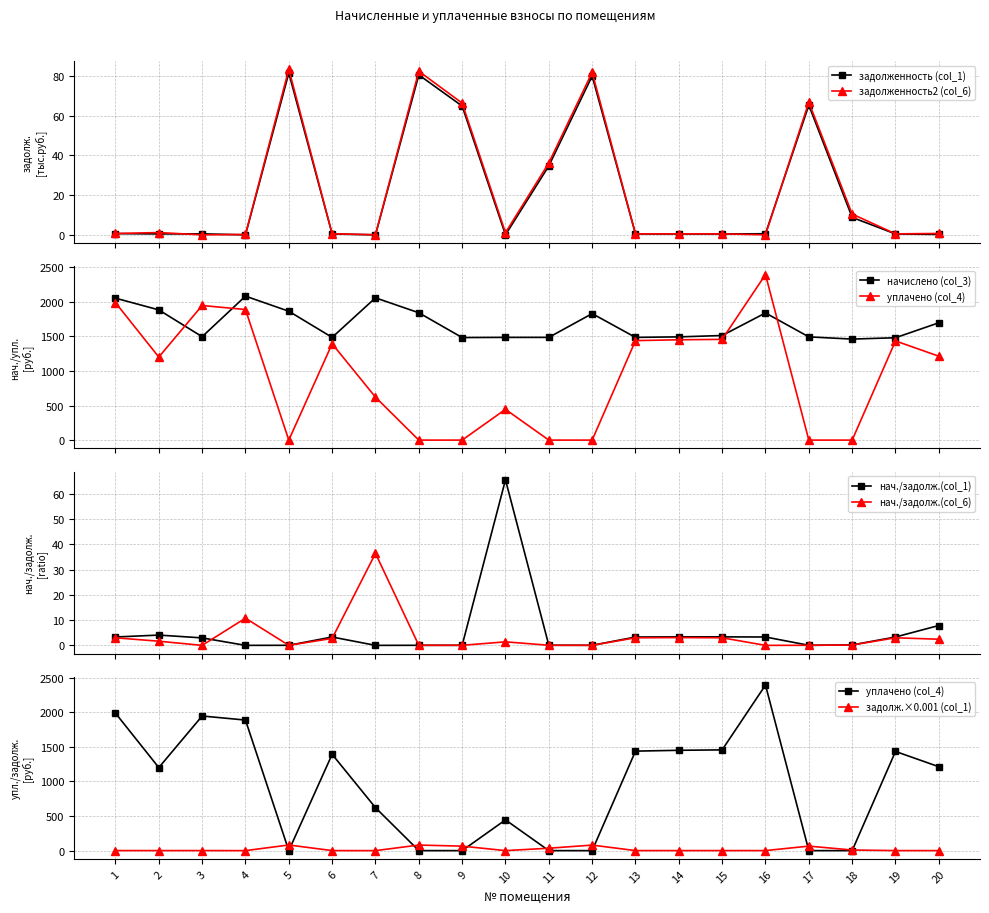

At which category is the sum across all series the highest?

16